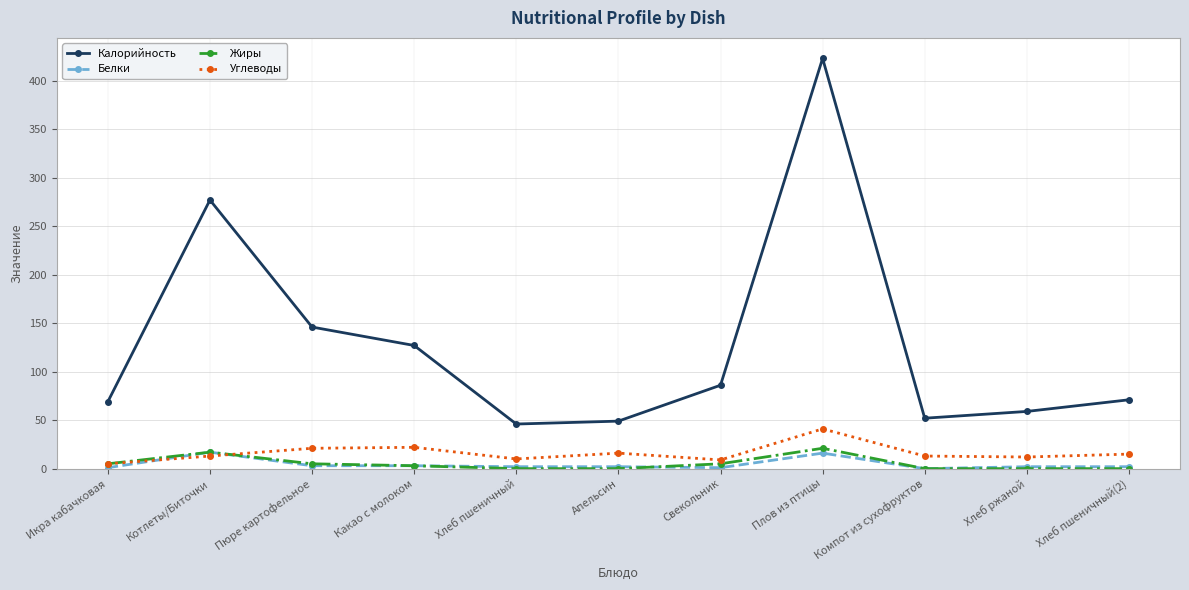

Count the number of categories in the chart.

11